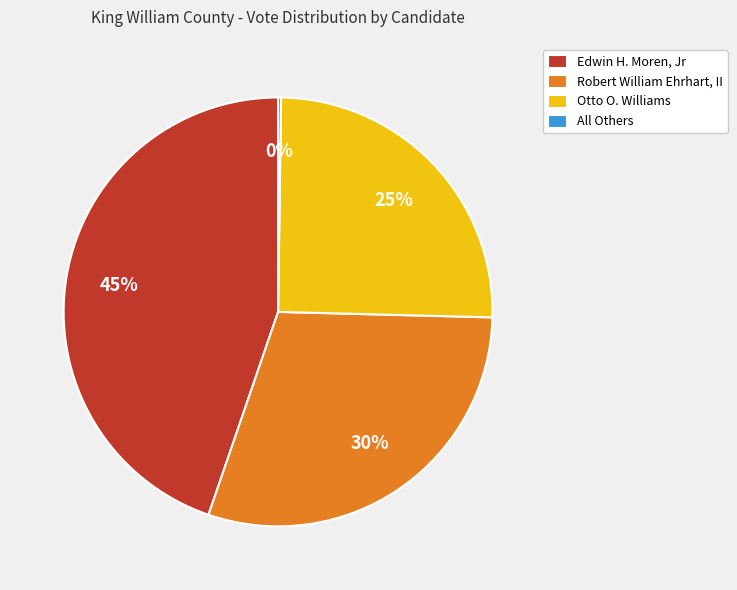

To the nearest percent, what portion does Edwin H. Moren, Jr represent?

45%